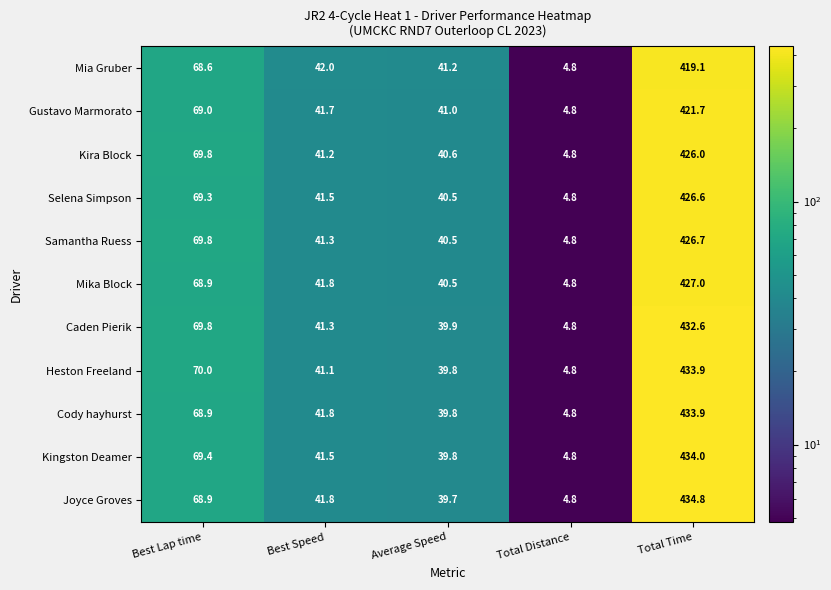

Count the number of categories in the chart.

5